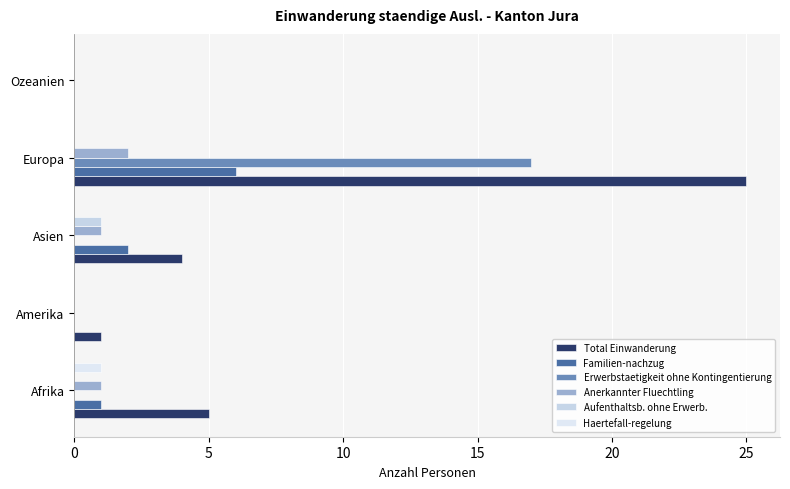

How many categories are shown in the chart?

5